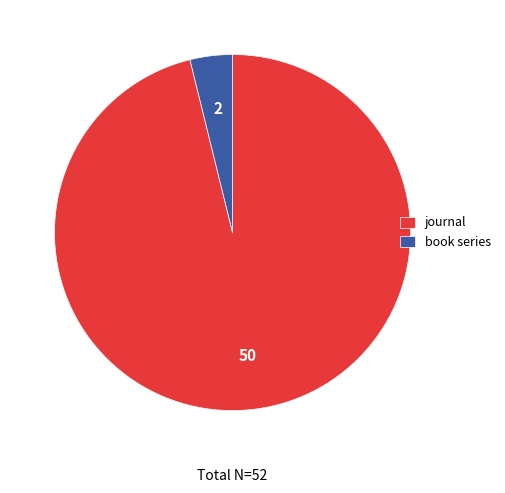

Rank the categories by value from highest to lowest.

journal, book series